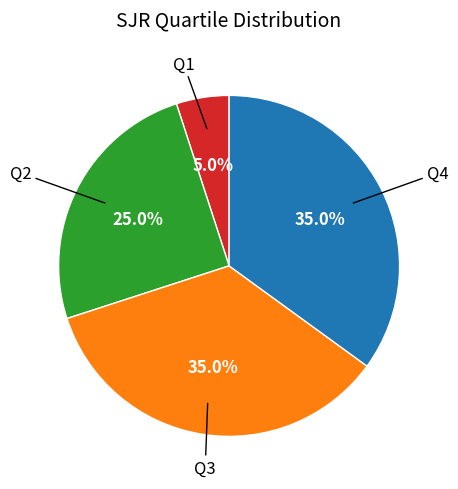

Count the number of slices in the pie.

4